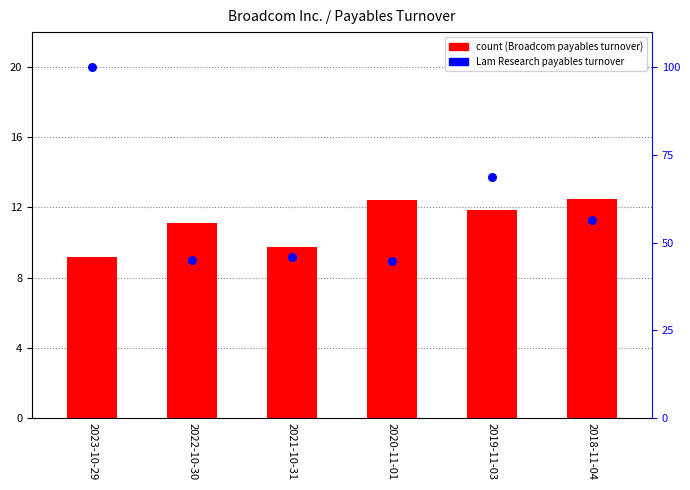

At how many categories does at least one series exceed 91?

1